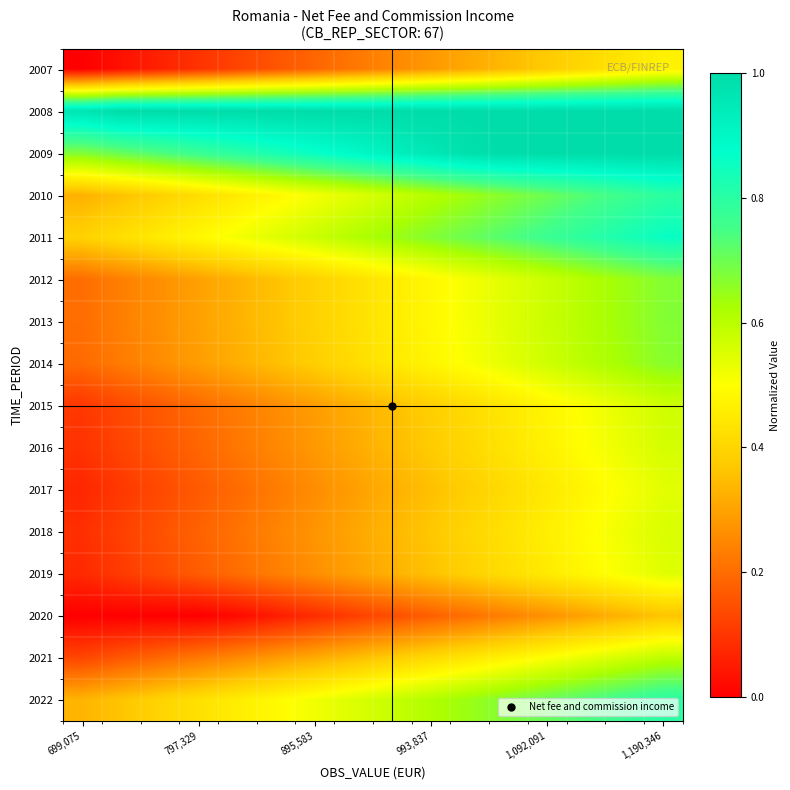

At which category is the sum across all series the highest?

1,190,346